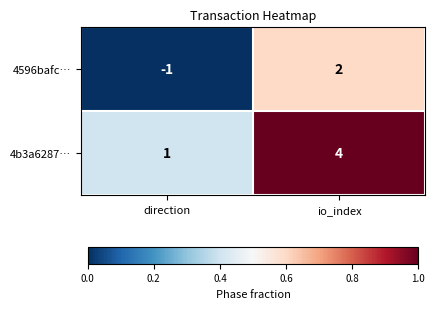

Is the value of 4596bafc… at io_index greater than the value of 4b3a6287… at direction?

Yes